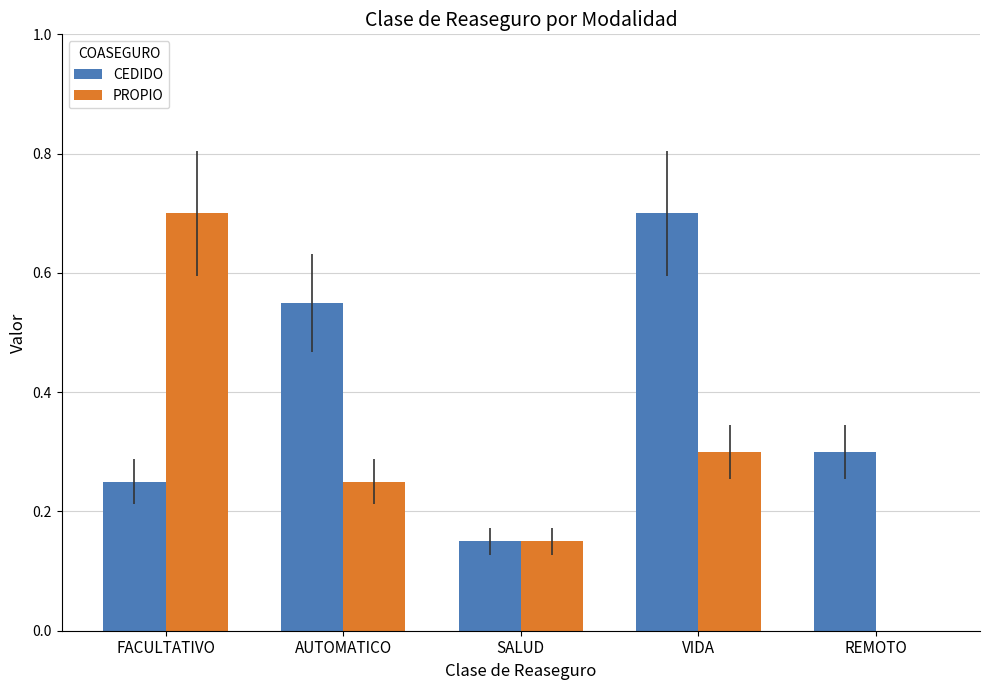

What is the sum of the CEDIDO values at REMOTO and VIDA?

1.0